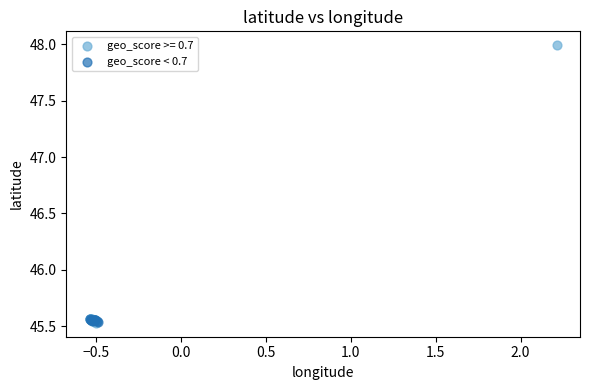

Which series has the widest spread of Y values?

geo_score >= 0.7